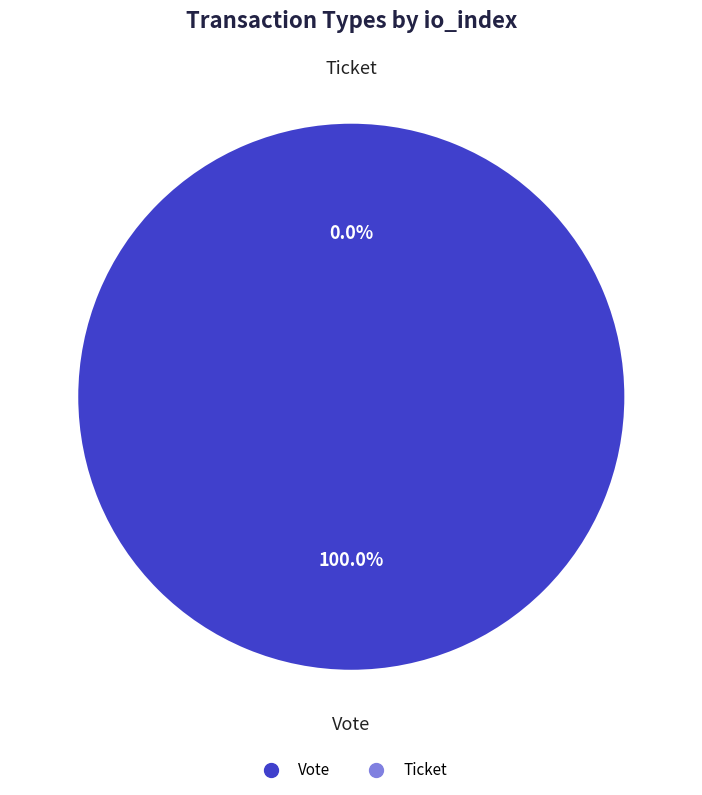

How much of the chart is everything except Ticket?

100.0%